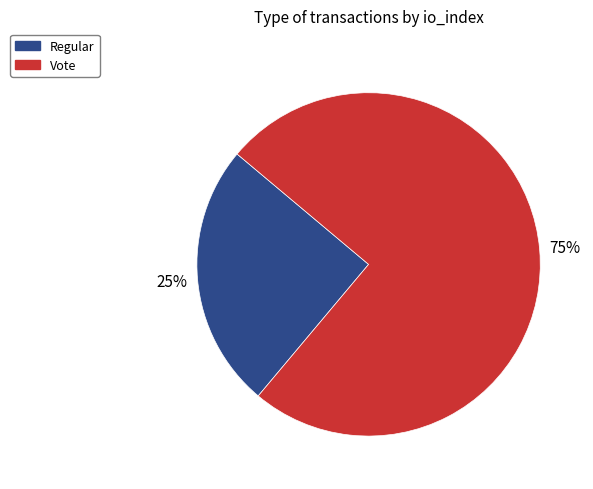

To the nearest percent, what portion does Regular represent?

25%